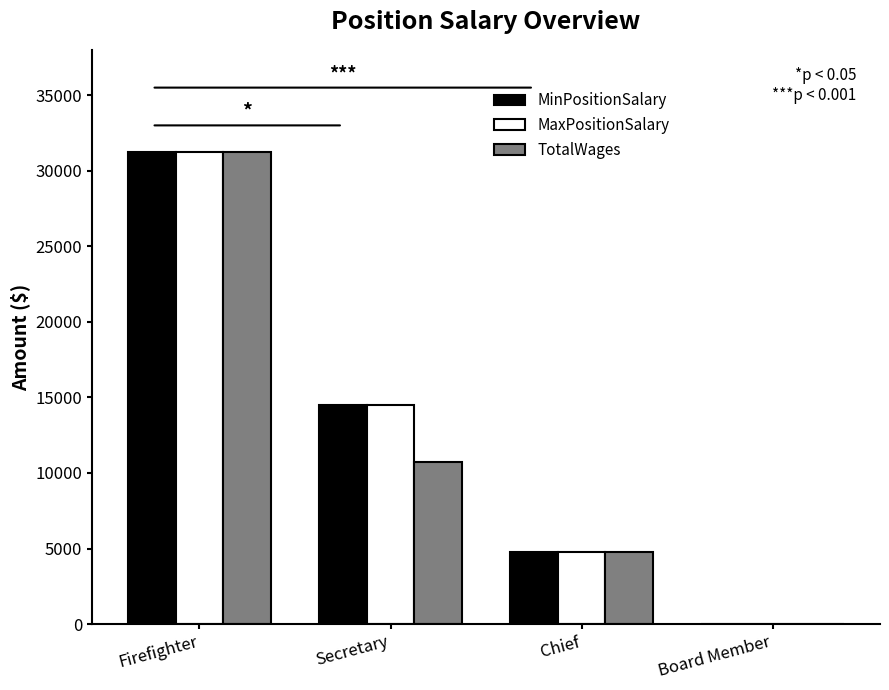

What is the greatest value displayed?

31208